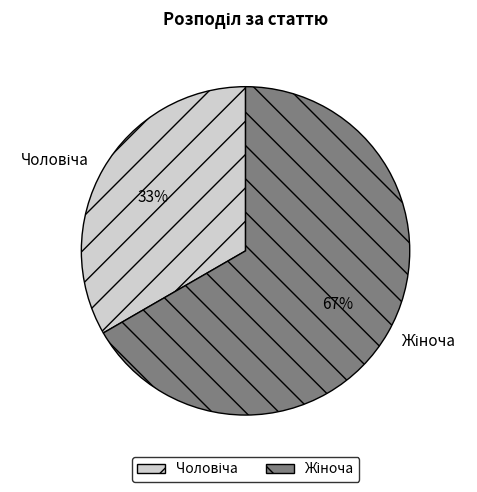

Is there a majority slice in this chart?

Yes